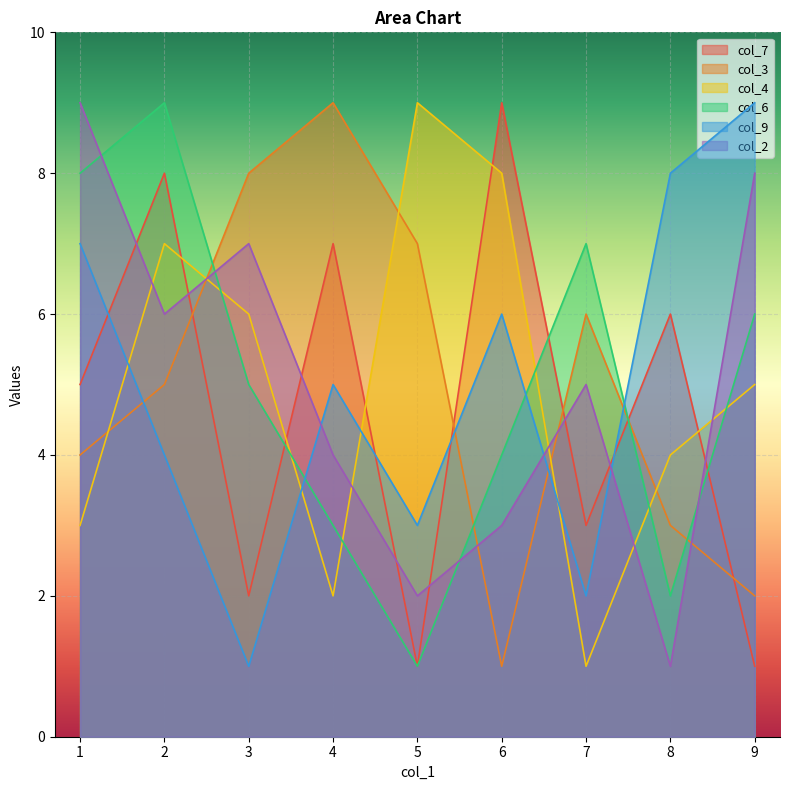

Which has a higher value, 7 or 1?

1